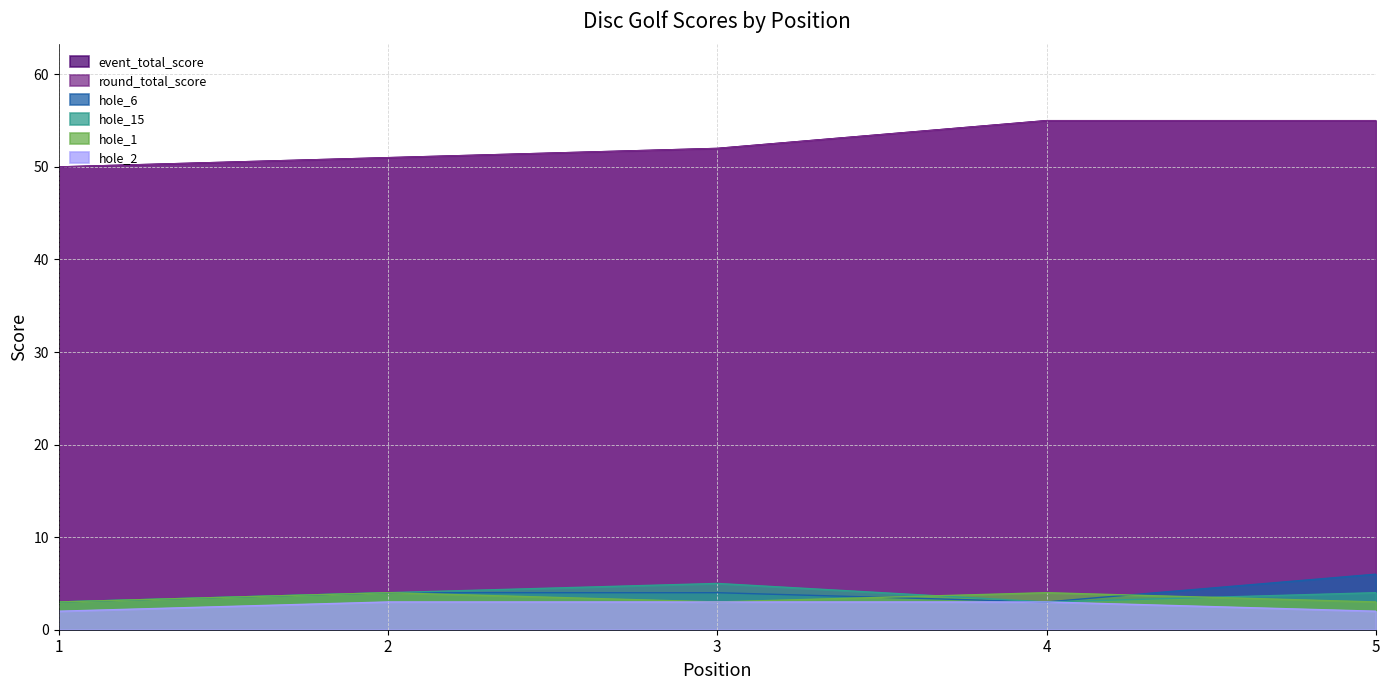

At how many categories does at least one series exceed 35?

5